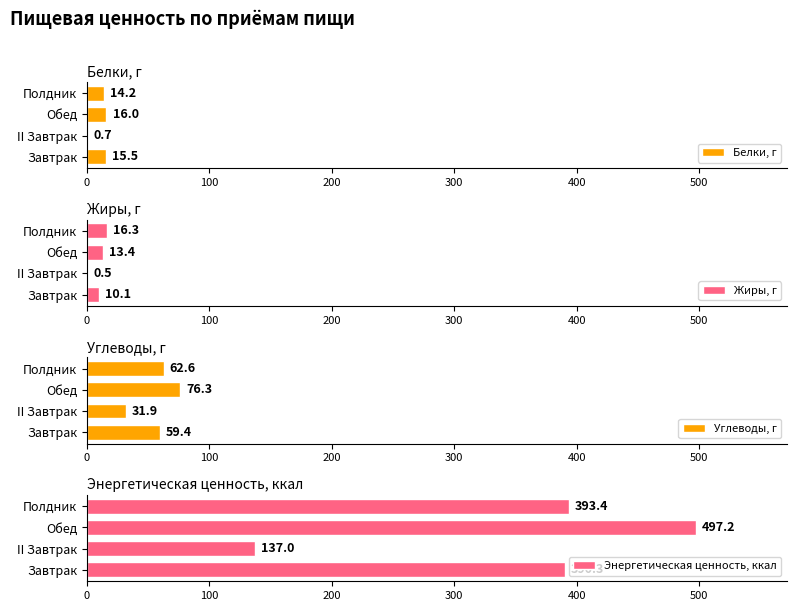

Reading right to left, transcribe all the data shown in this chart.

Белки, г: 14.2	16.0	0.7	15.5
Жиры, г: 16.3	13.4	0.5	10.1
Углеводы, г: 62.6	76.3	31.9	59.4
Энергетическая ценность, ккал: 393.4	497.2	137.0	390.3